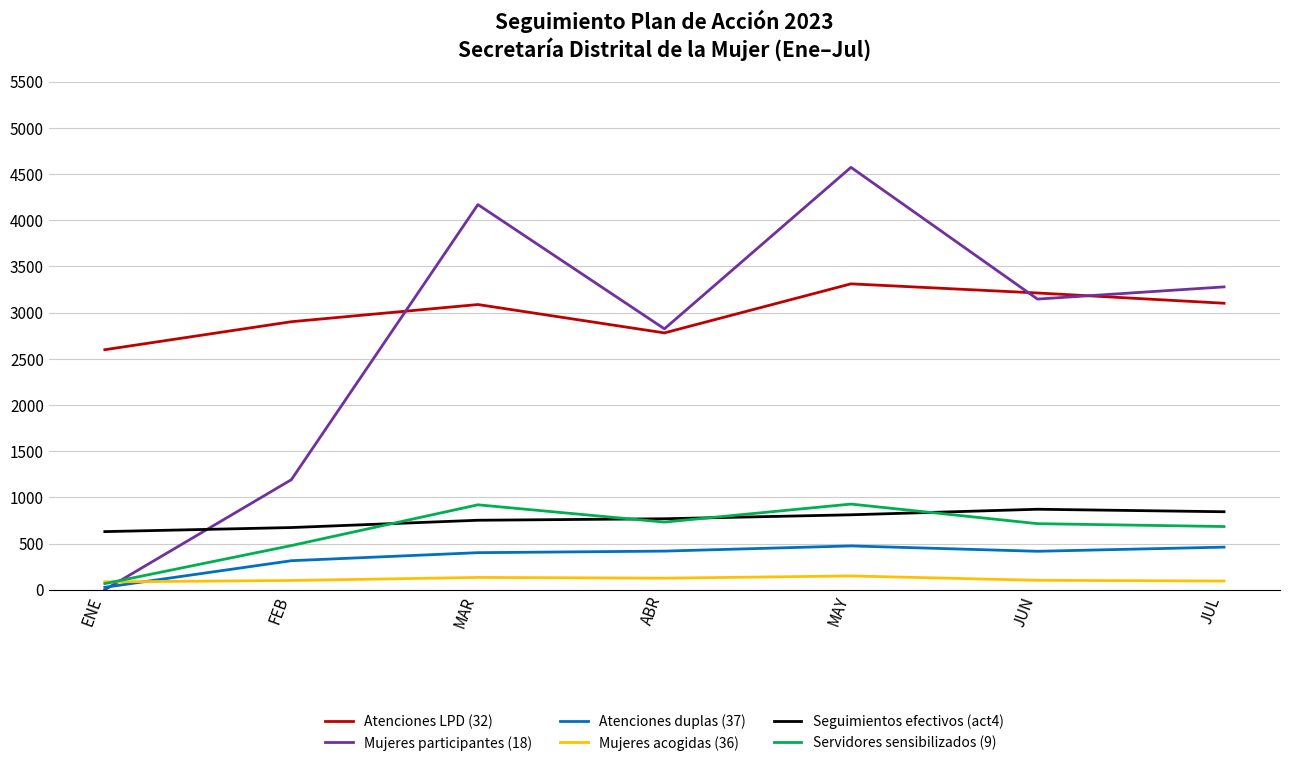

Is the value of Atenciones duplas (37) at ENE greater than the value of Servidores sensibilizados (9) at MAR?

No